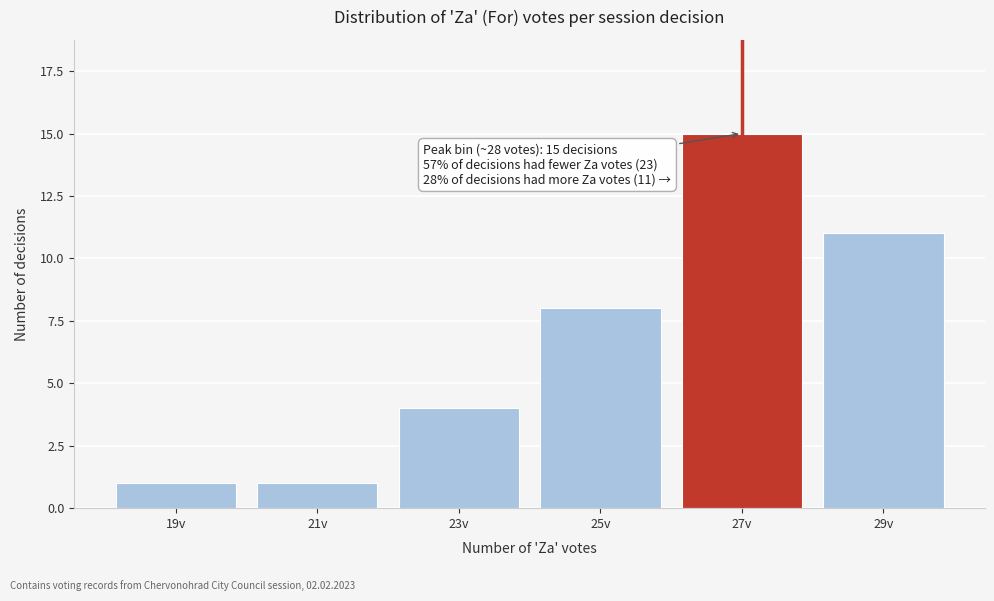

Reading left to right, what are all the values shown in this chart?

1	1	4	8	15	11